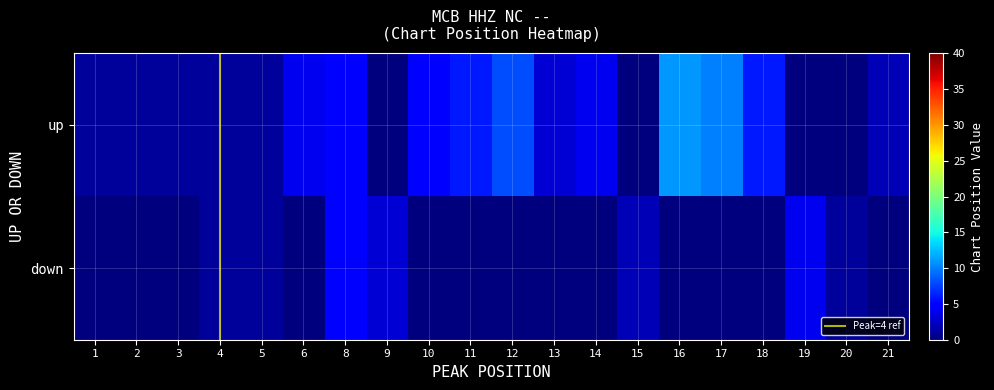

What is the total value across all series at 14?

4